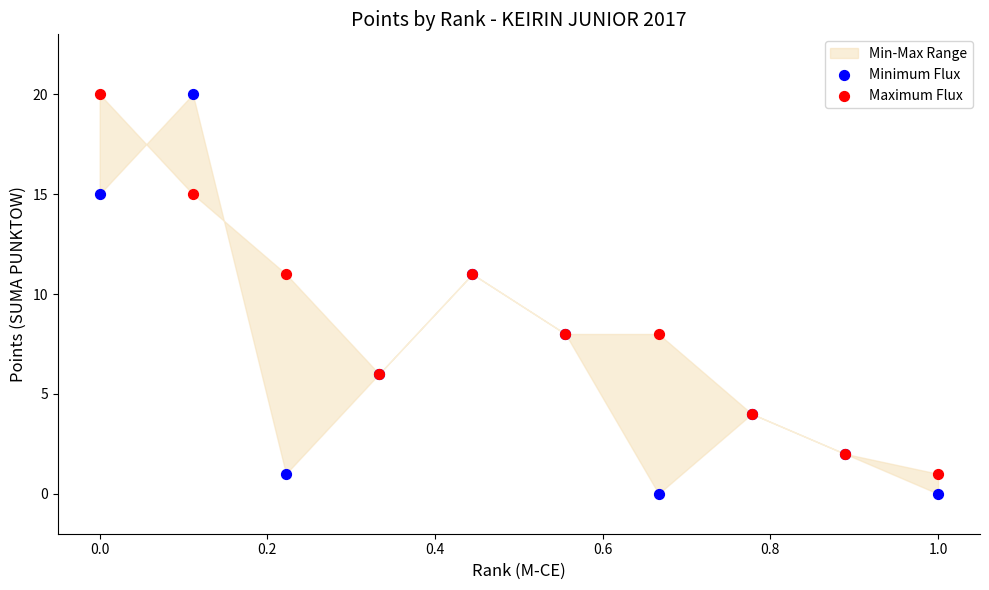

Which series has the widest spread of Y values?

Minimum Flux